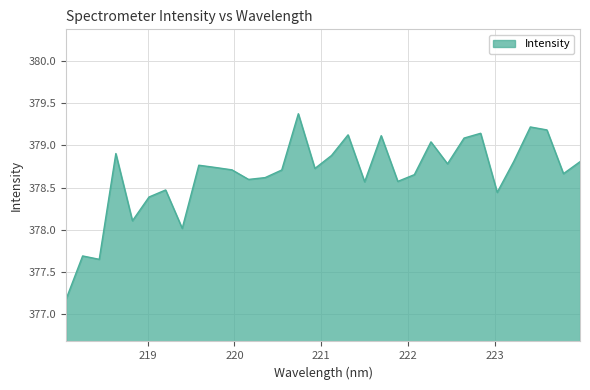

What is the maximum value shown in the chart?

379.4